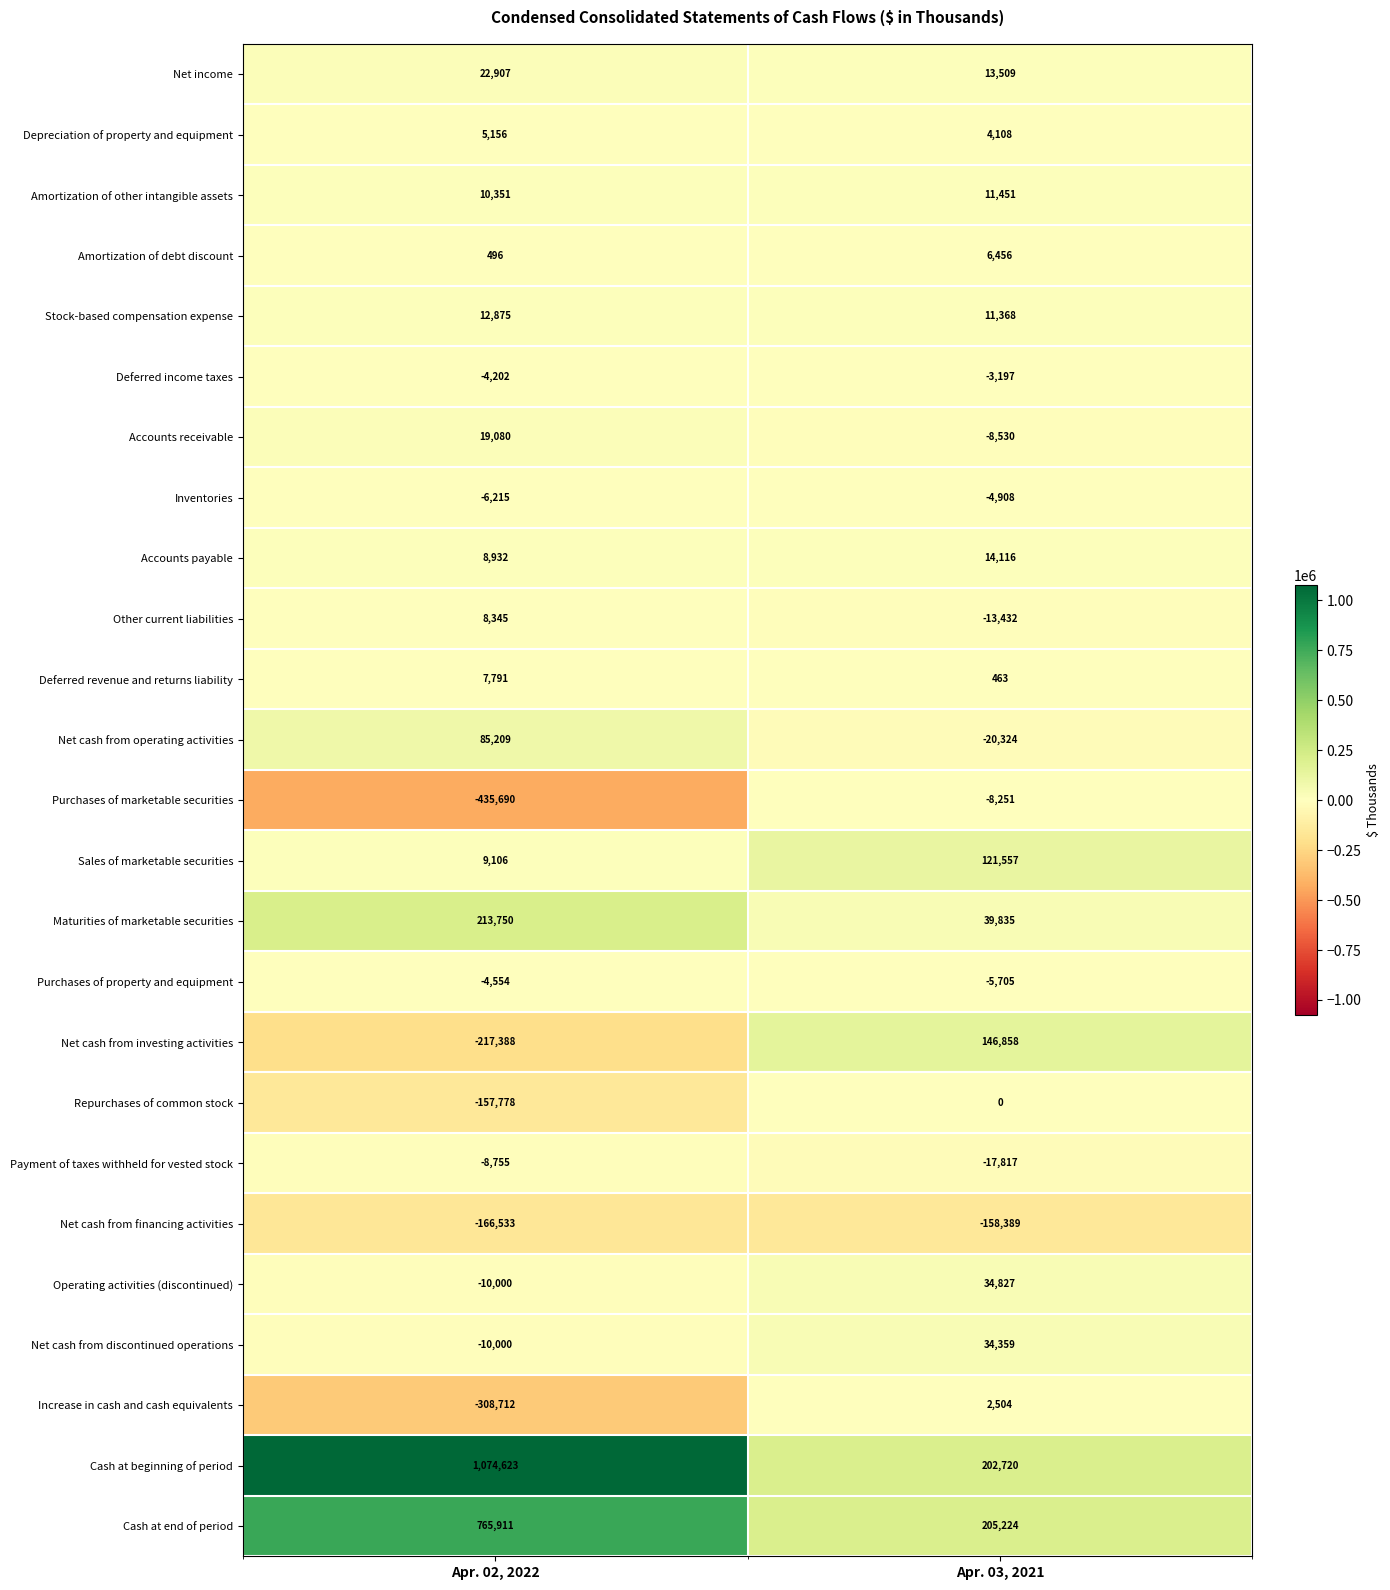

Which series changed the most between Apr. 02, 2022 and Apr. 03, 2021?

Cash at beginning of period